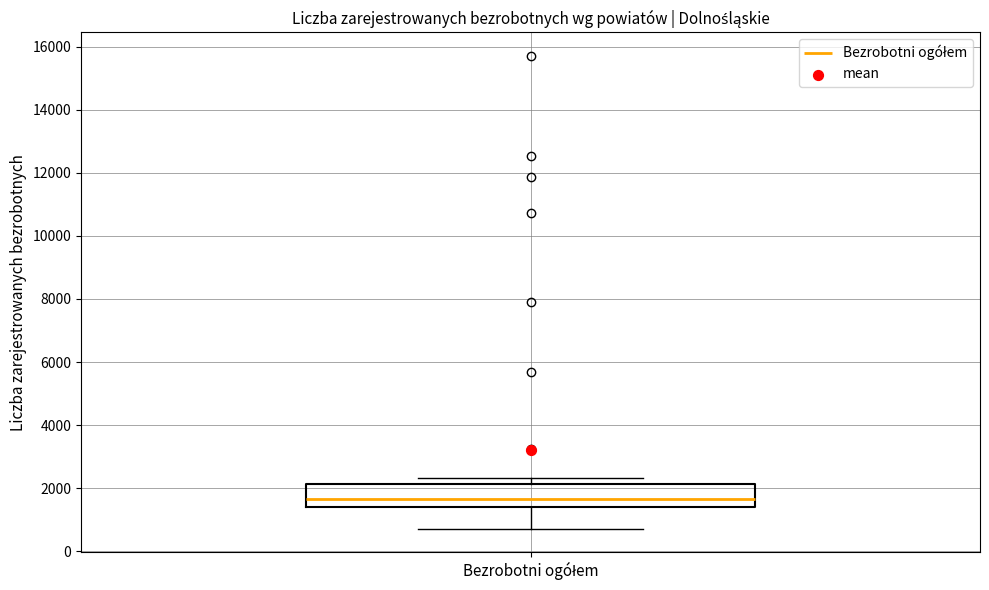

Read this box plot against the y-axis: the position of the median line, the range covered by the box, and the ends of both whiskers. The values are not printed on the chart, so give them approximately, as read against the axis.

median 1600, box 1400 to 2200, whiskers 800 to 2400